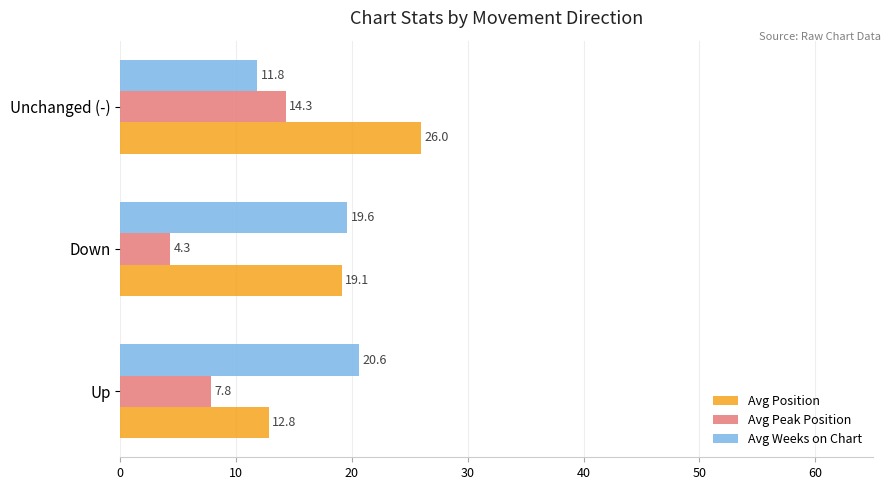

True or false: Avg Weeks on Chart has a value of 19.6 at Down.

True